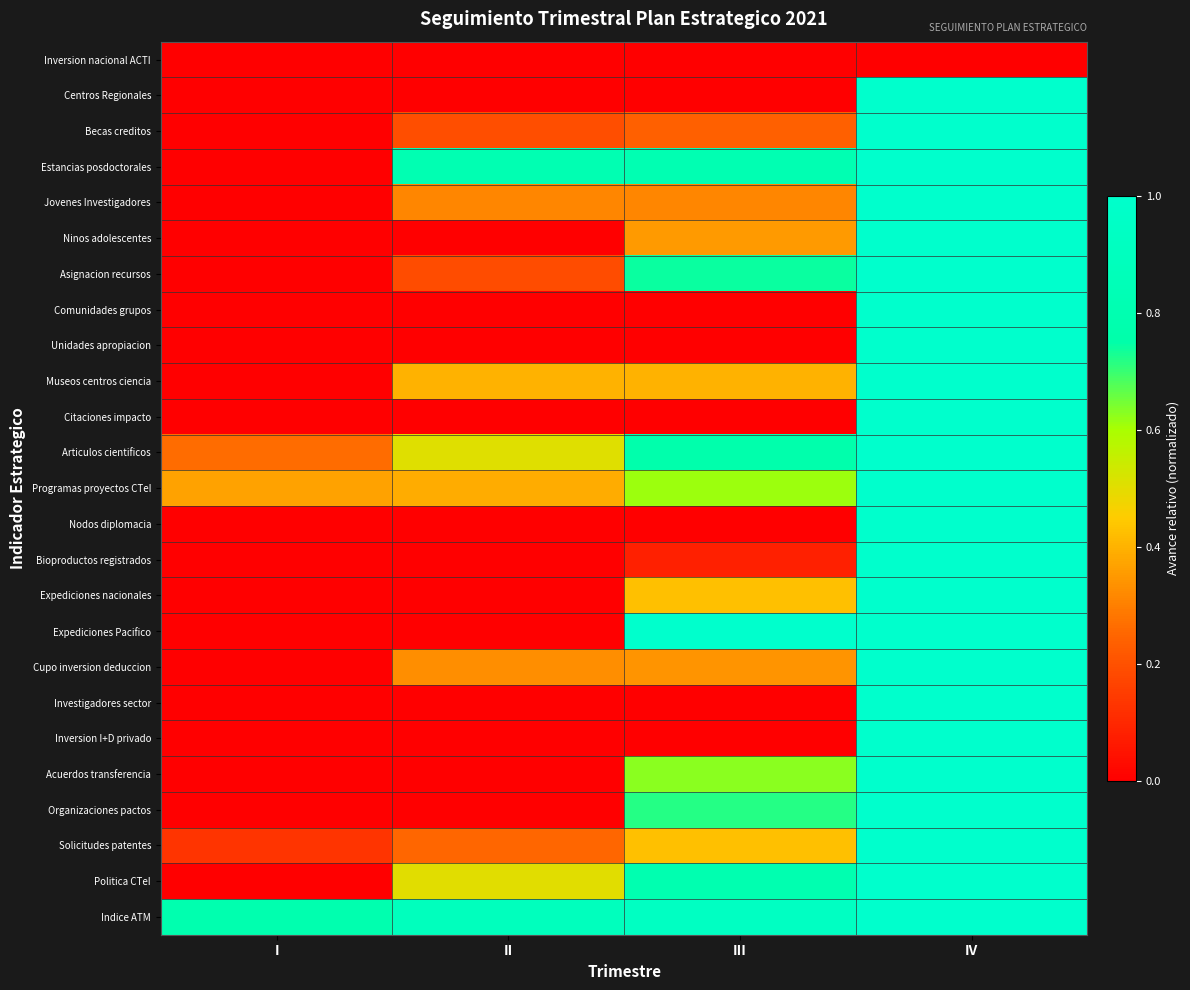

Which label corresponds to the smallest value in the chart?

I